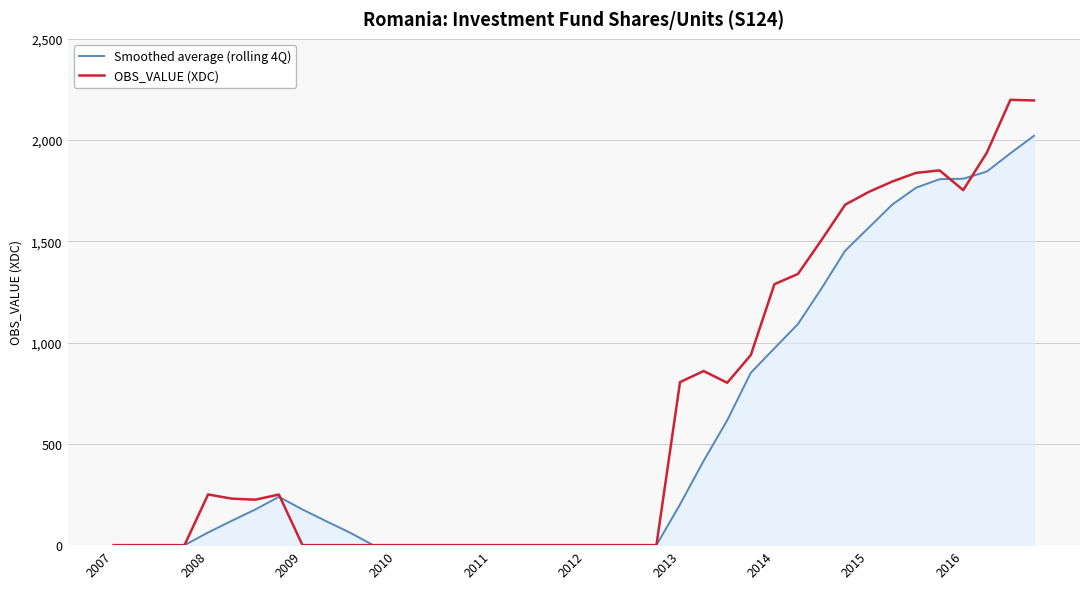

List the series in order of their peak value, highest first.

OBS_VALUE (XDC), Smoothed average (rolling 4Q)